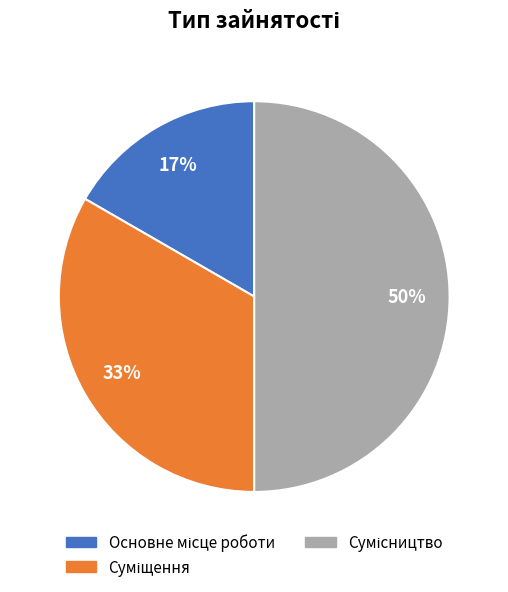

To the nearest percent, what is the average slice percentage?

33%